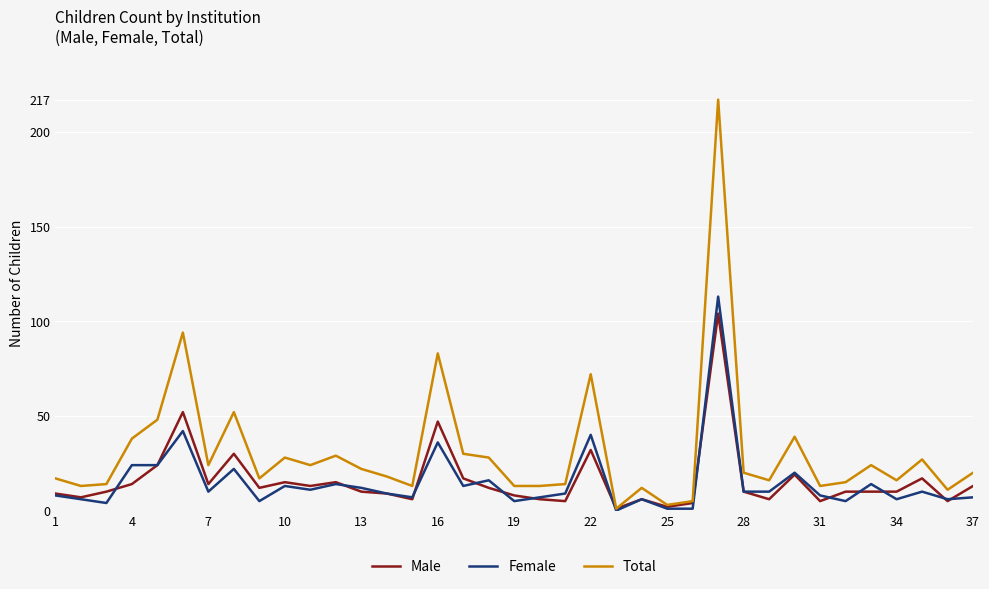

Which series has the largest total across all categories?

Total